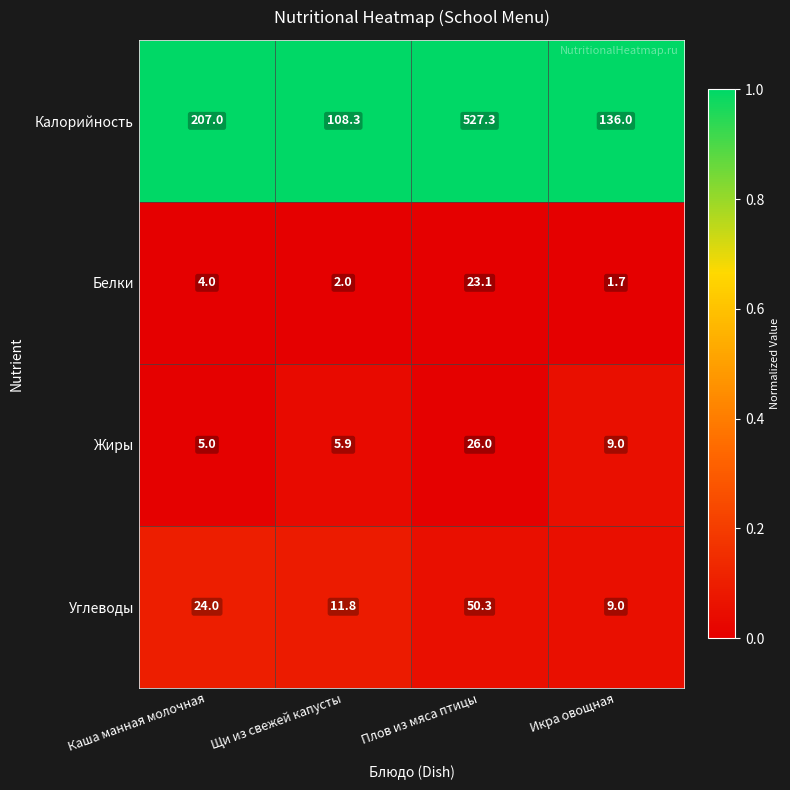

Reading left to right, list all the values displayed in this chart.

Калорийность: Каша манная молочная=207.0	Щи из свежей капусты=108.3	Плов из мяса птицы=527.3	Икра овощная=136.0
Белки: Каша манная молочная=4.0	Щи из свежей капусты=2.0	Плов из мяса птицы=23.1	Икра овощная=1.7
Жиры: Каша манная молочная=5.0	Щи из свежей капусты=5.9	Плов из мяса птицы=26.0	Икра овощная=9.0
Углеводы: Каша манная молочная=24.0	Щи из свежей капусты=11.8	Плов из мяса птицы=50.3	Икра овощная=9.0